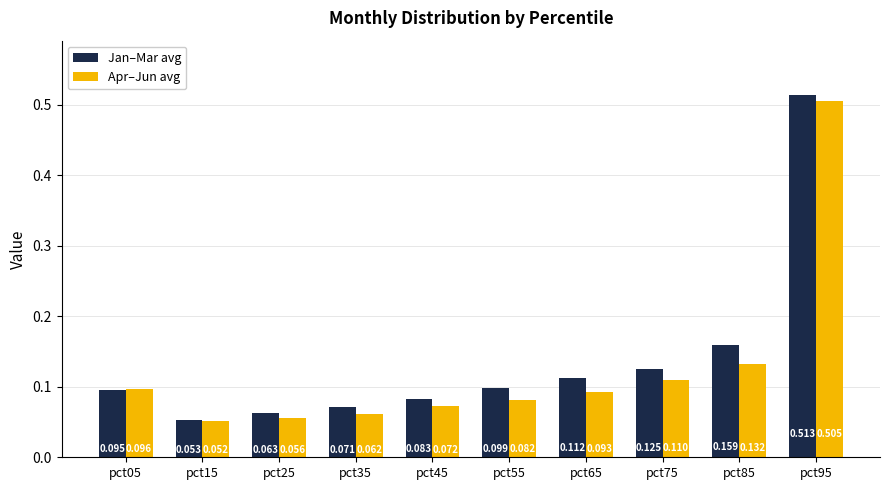

Which category has the lowest value in the Jan–Mar avg series?

pct15